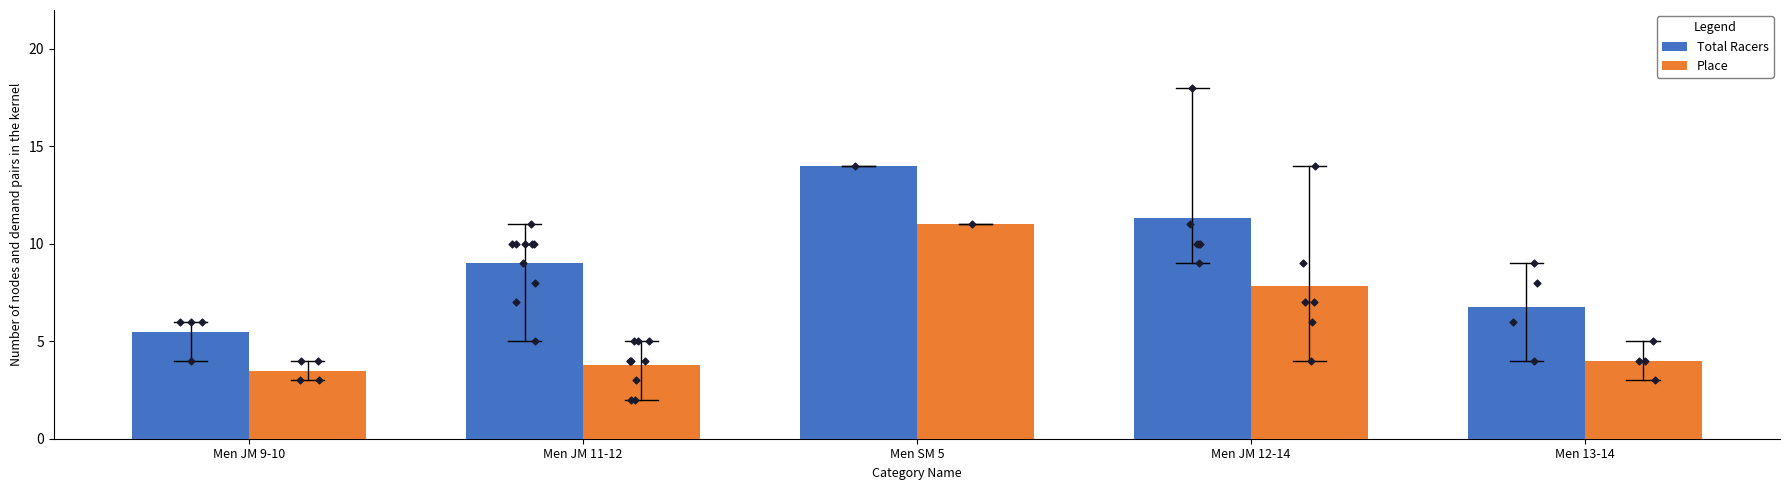

Which series reaches the maximum Y coordinate?

Total Racers